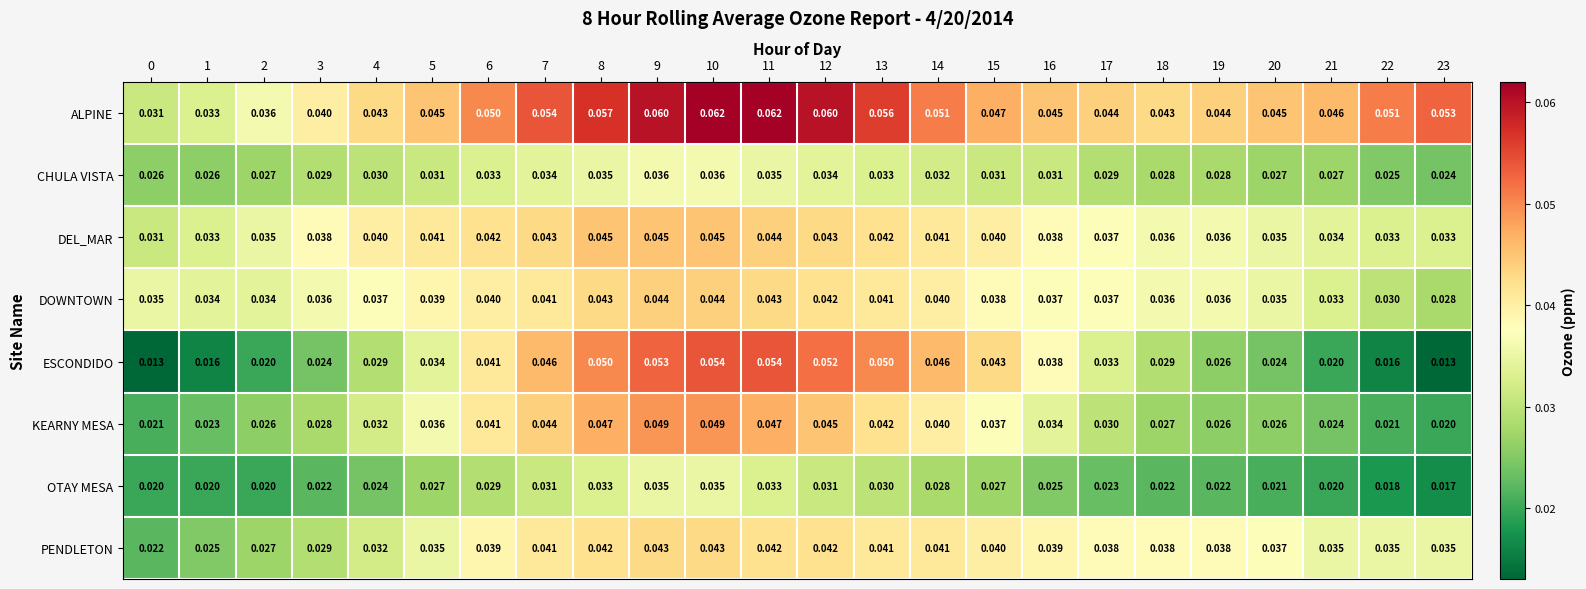

How many data points does each series have?

24